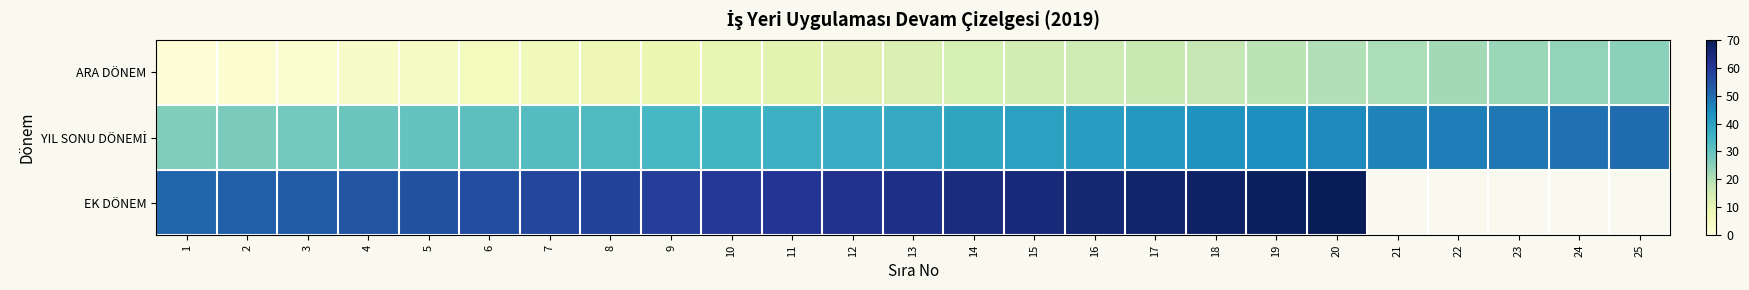

At which category does the chart reach its minimum across all series?

1